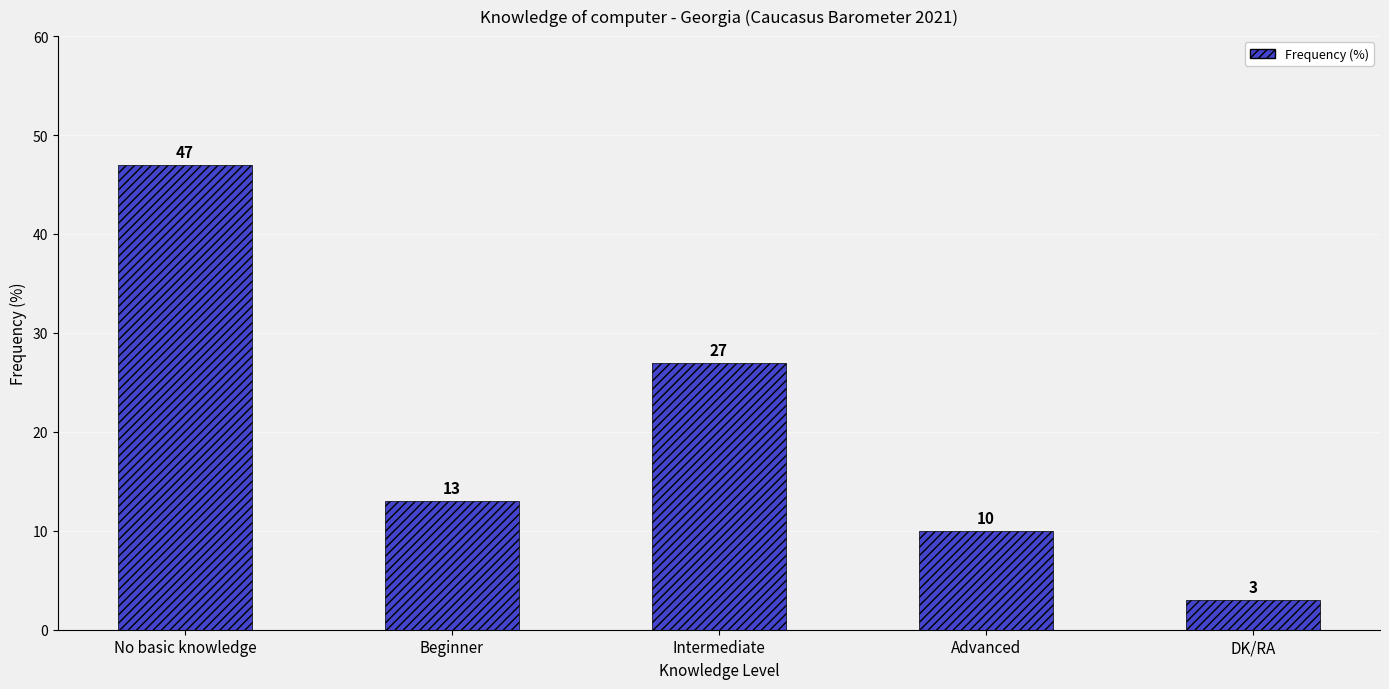

Rank the categories by value from lowest to highest.

DK/RA, Advanced, Beginner, Intermediate, No basic knowledge